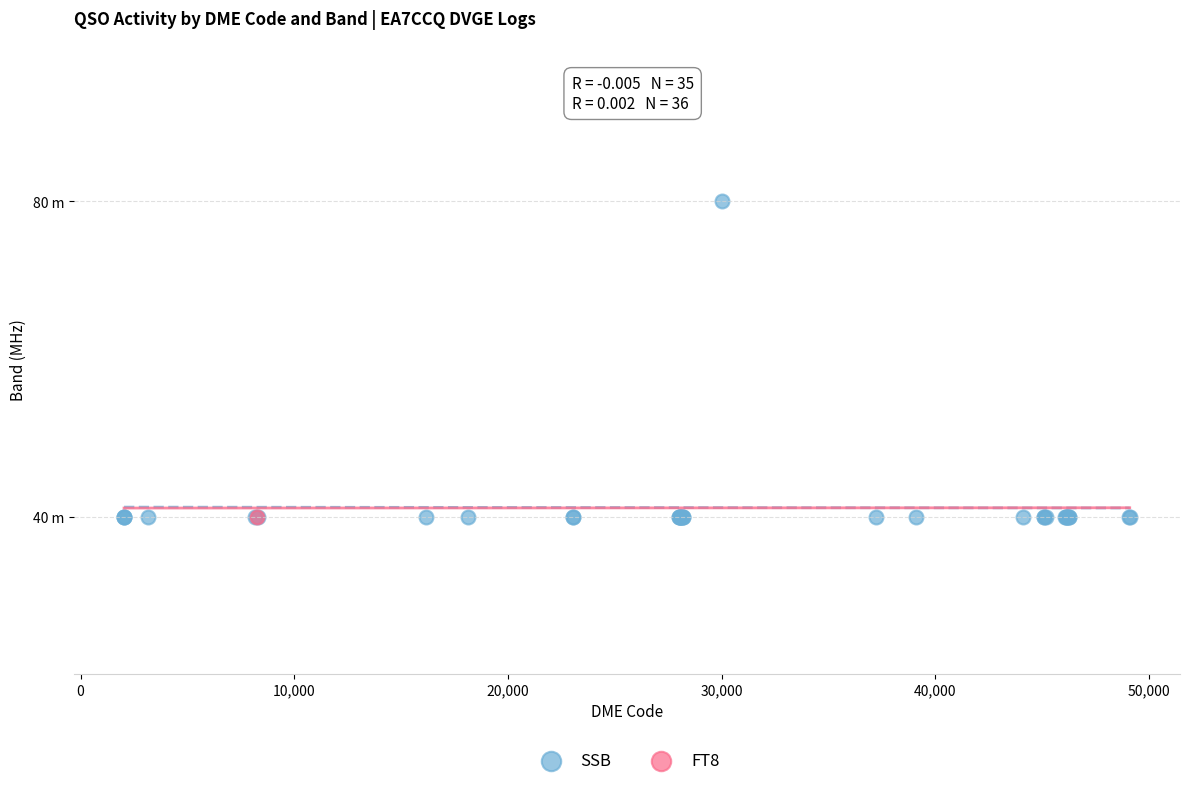

What are all the series names shown in the legend?

SSB, FT8